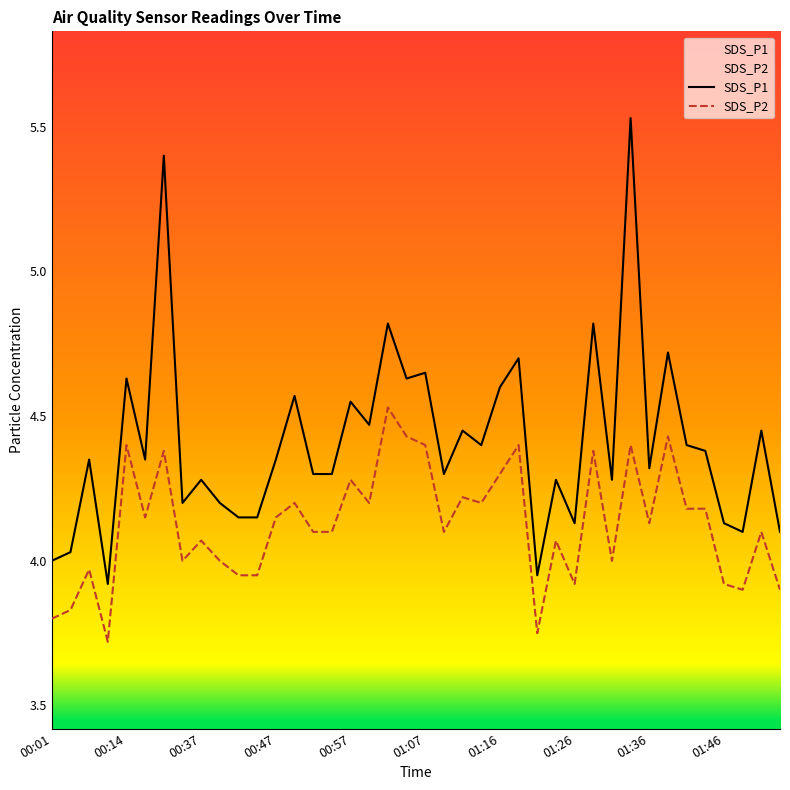

List the series in order of their peak value, highest first.

SDS_P1, SDS_P2